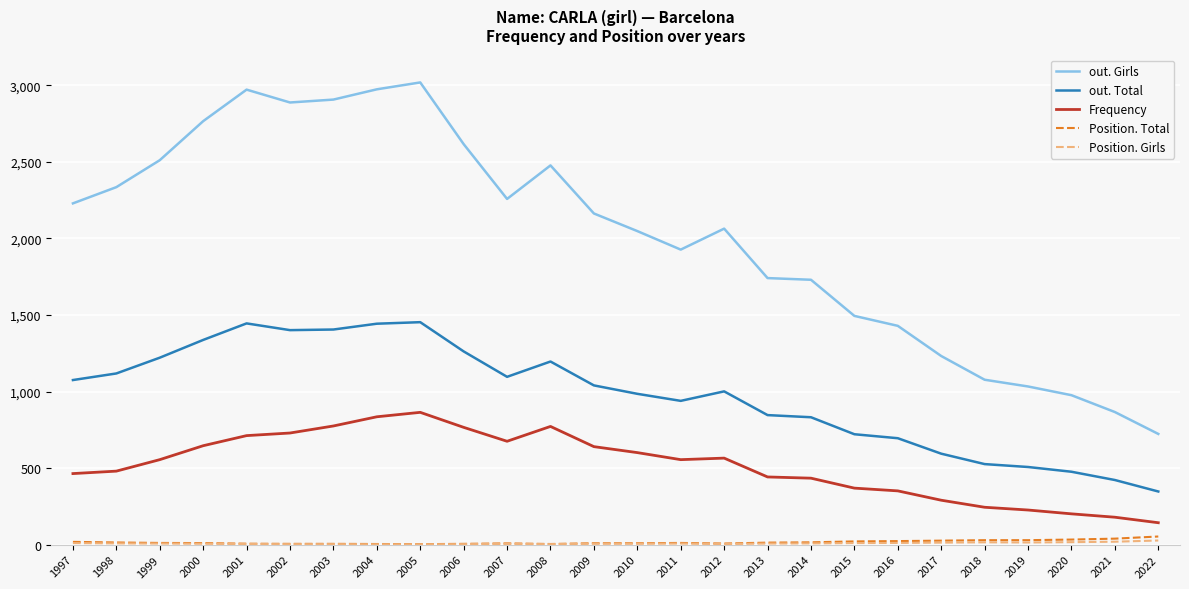

The value of out. Total at 2014 is 317. True or false?

False